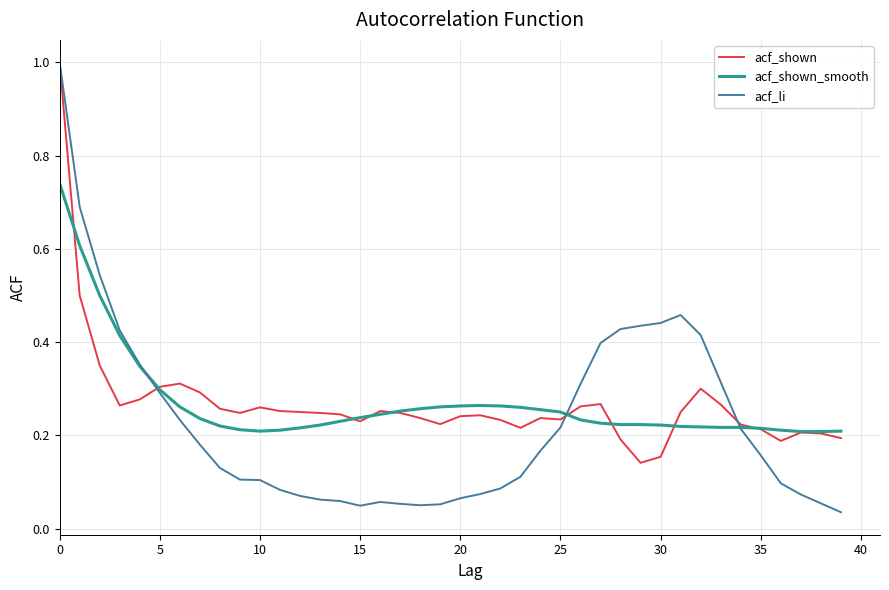

Which series has the widest spread of values?

acf_li